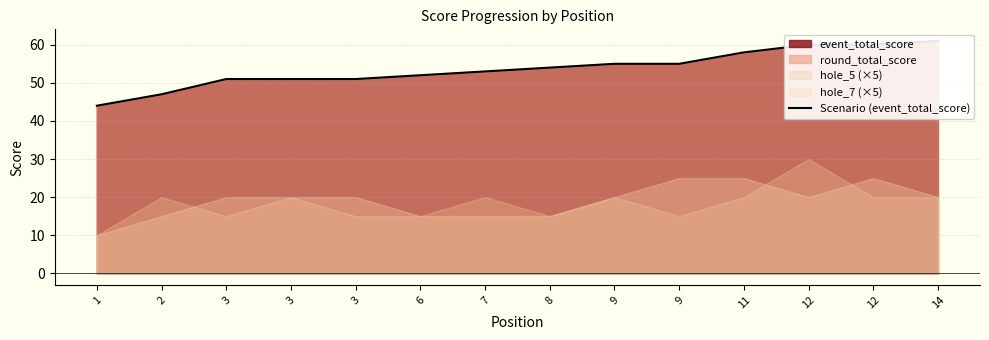

What is the difference between the values at 11 and 14?

3